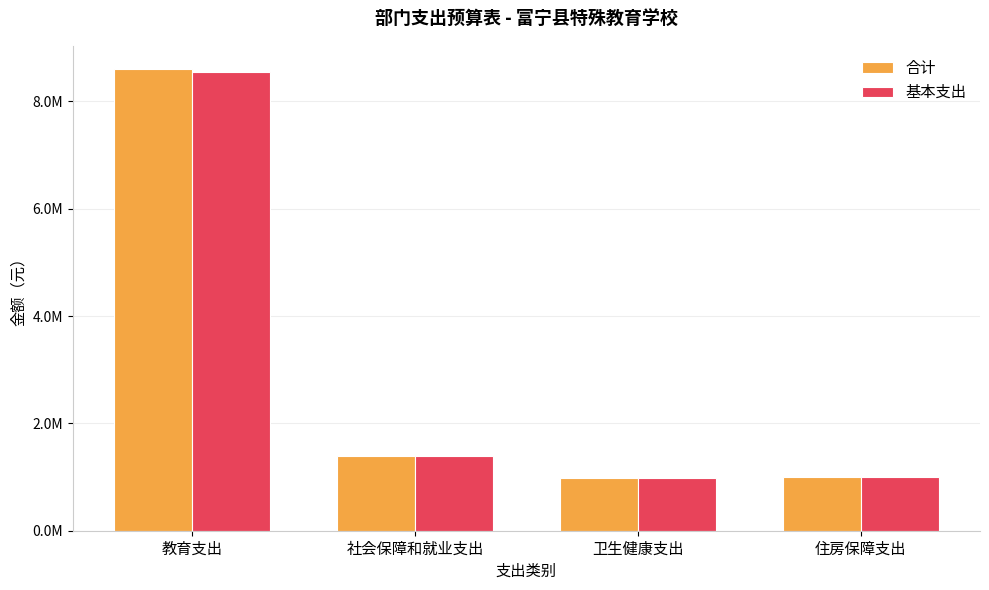

What is the maximum value for 基本支出?

8547253.3